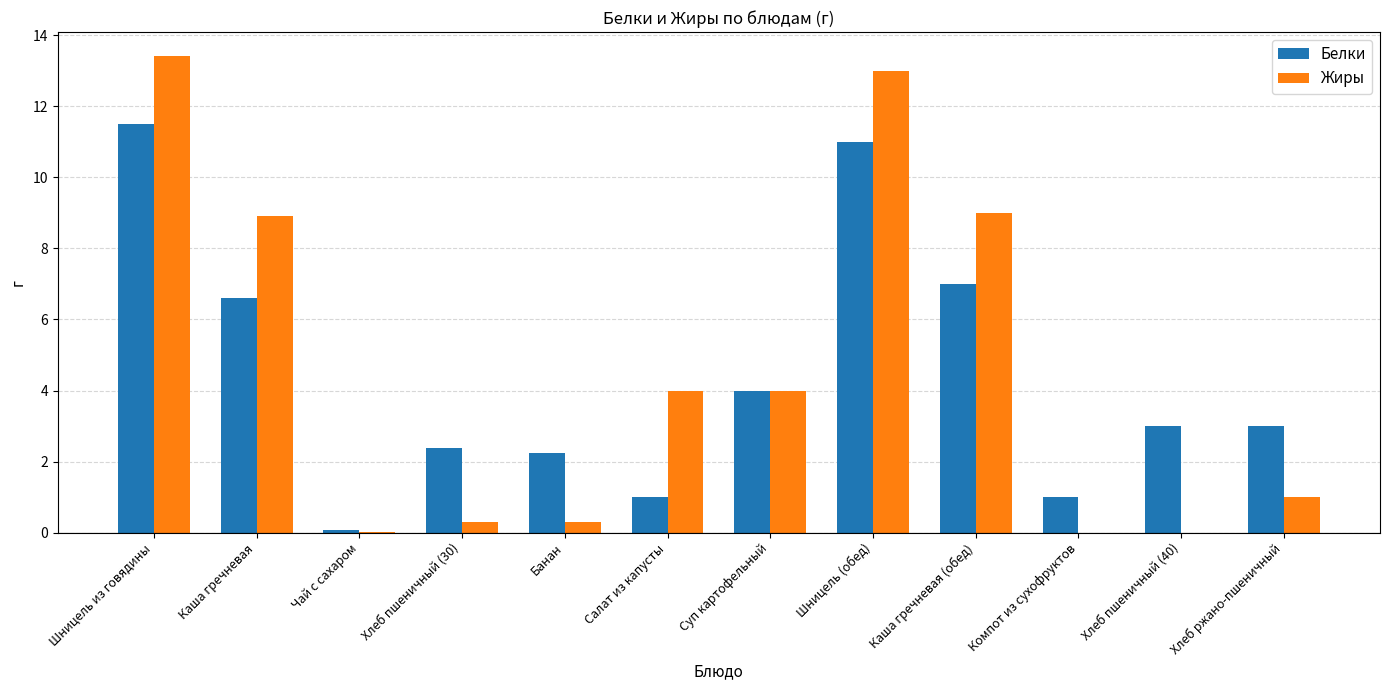

Count the number of data series in this chart.

2